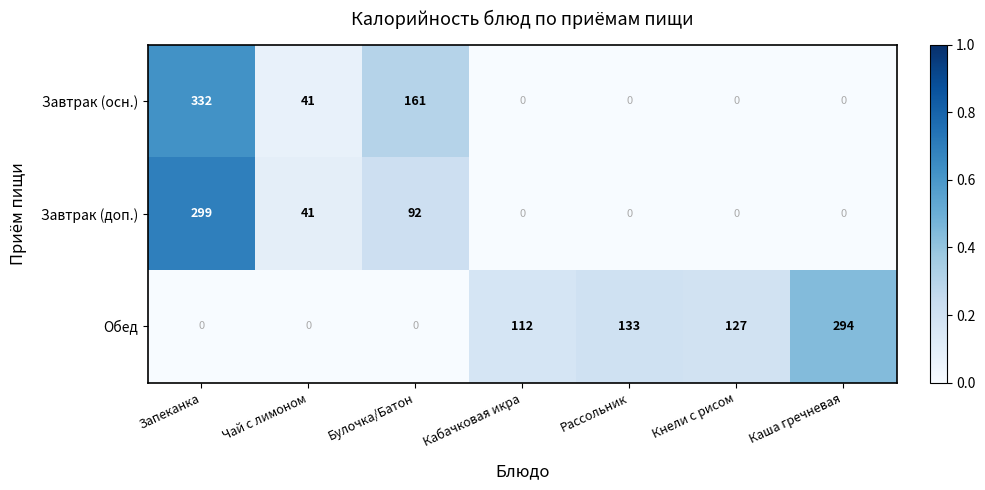

Which series has the largest range (max minus min)?

Завтрак (осн.)